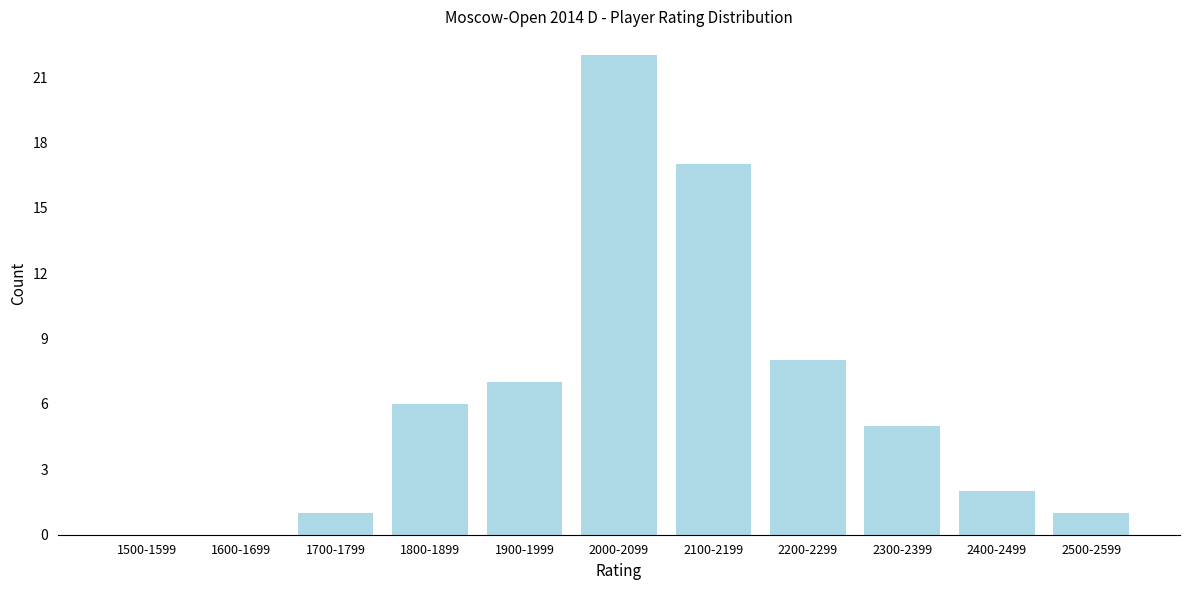

Reading left to right, list all the values displayed in this chart.

1500-1599=0	1600-1699=0	1700-1799=1	1800-1899=6	1900-1999=7	2000-2099=22	2100-2199=17	2200-2299=8	2300-2399=5	2400-2499=2	2500-2599=1